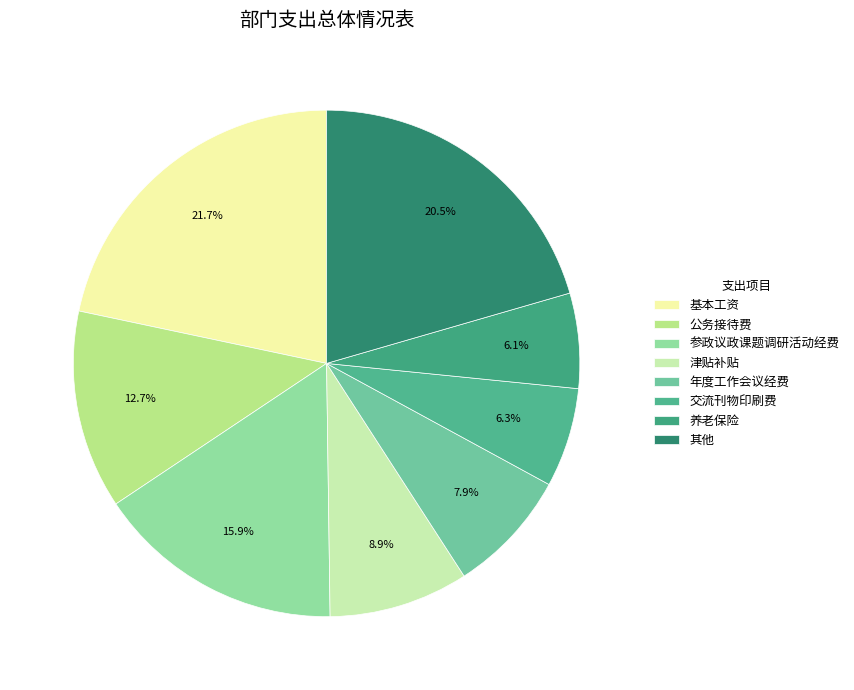

Which slice is the largest?

基本工资